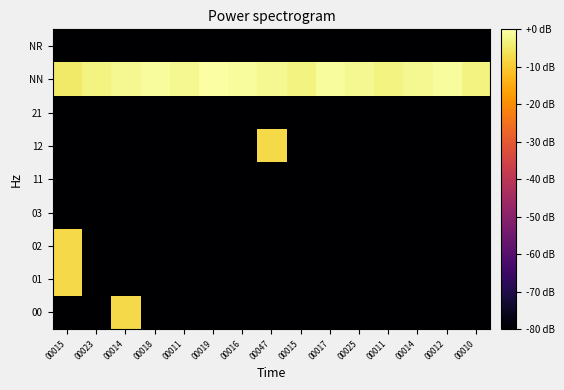

Between 00011 and 00025, which is larger?

00011